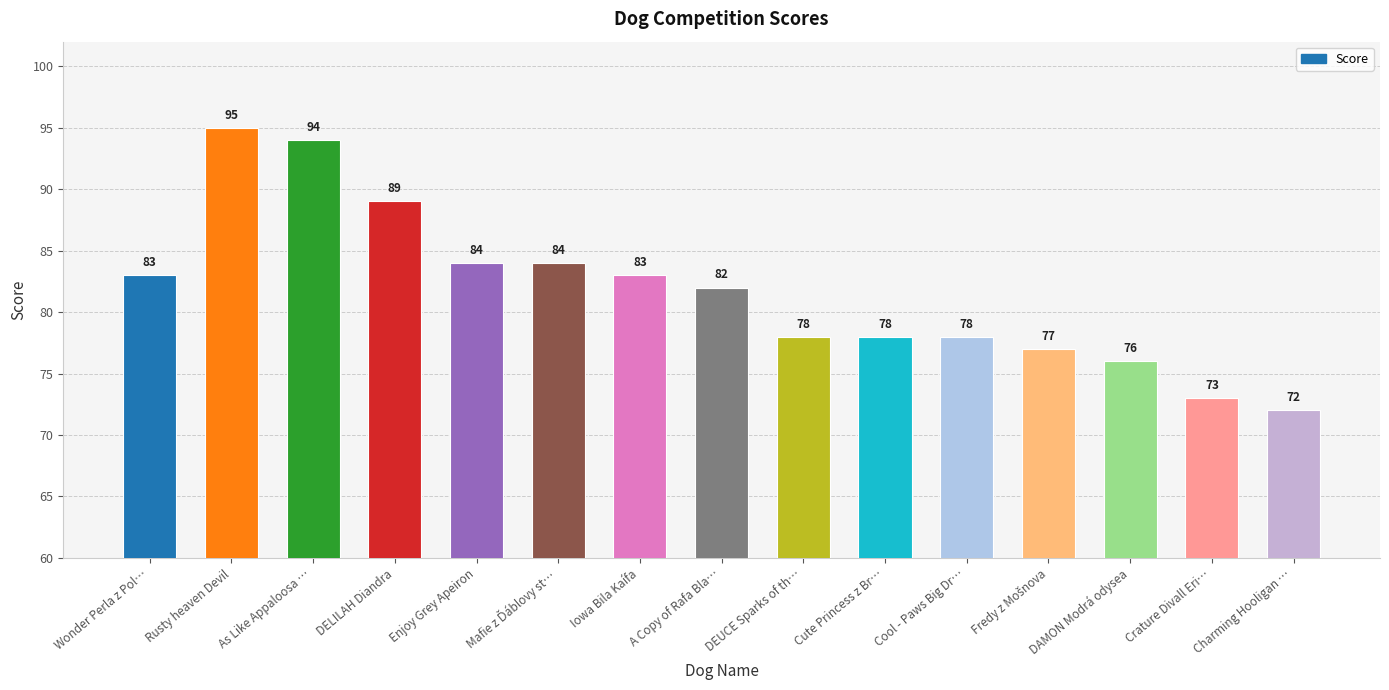

How many data points does each series have?

15